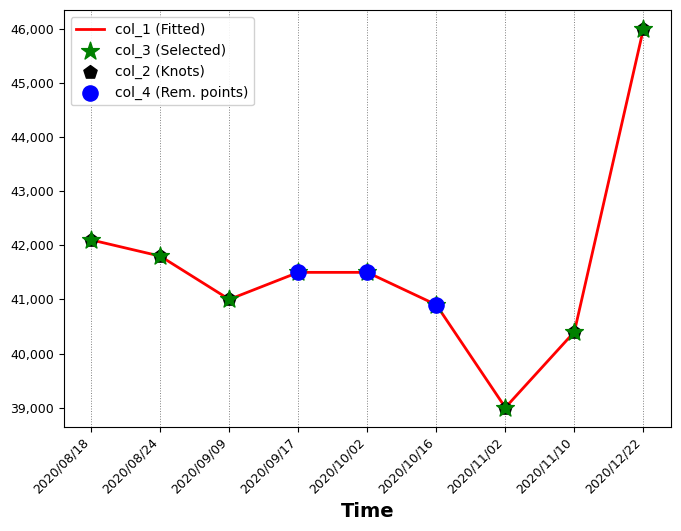

Between 2020/10/02 and 2020/11/10, which is larger?

2020/10/02